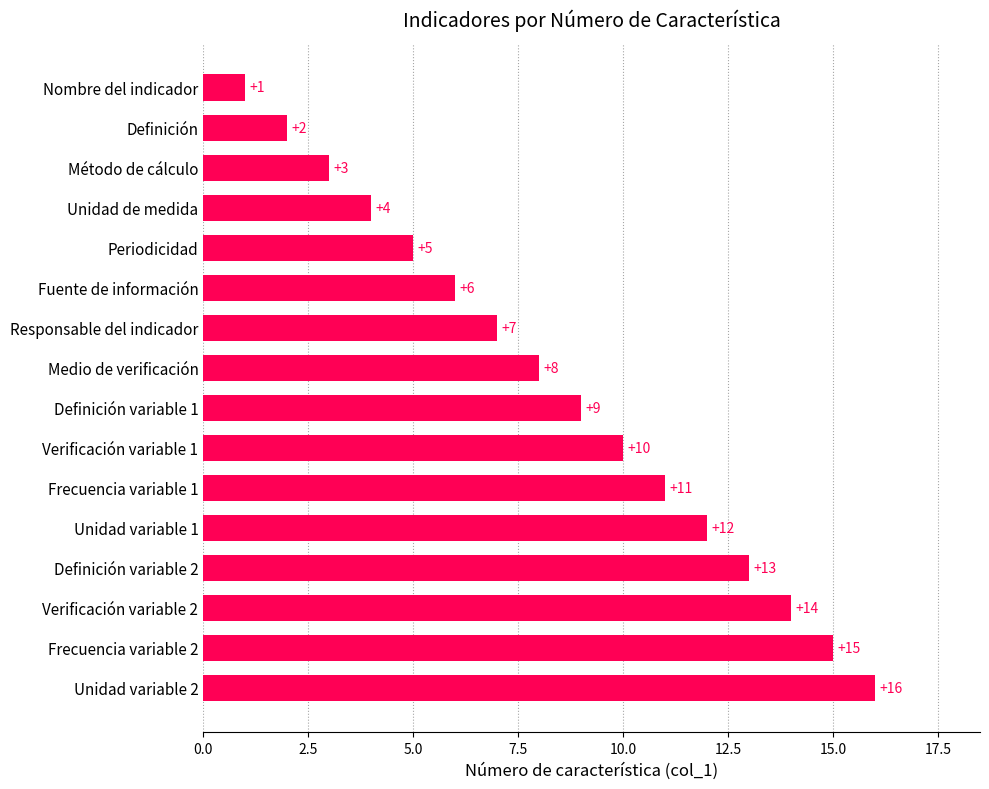

How many values are below 9?

8